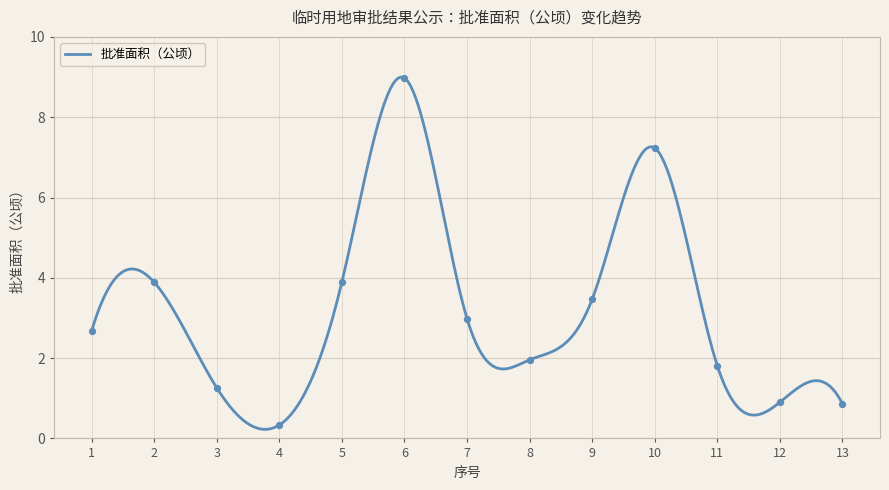

What is the change in value from 1 to 8?

-0.7